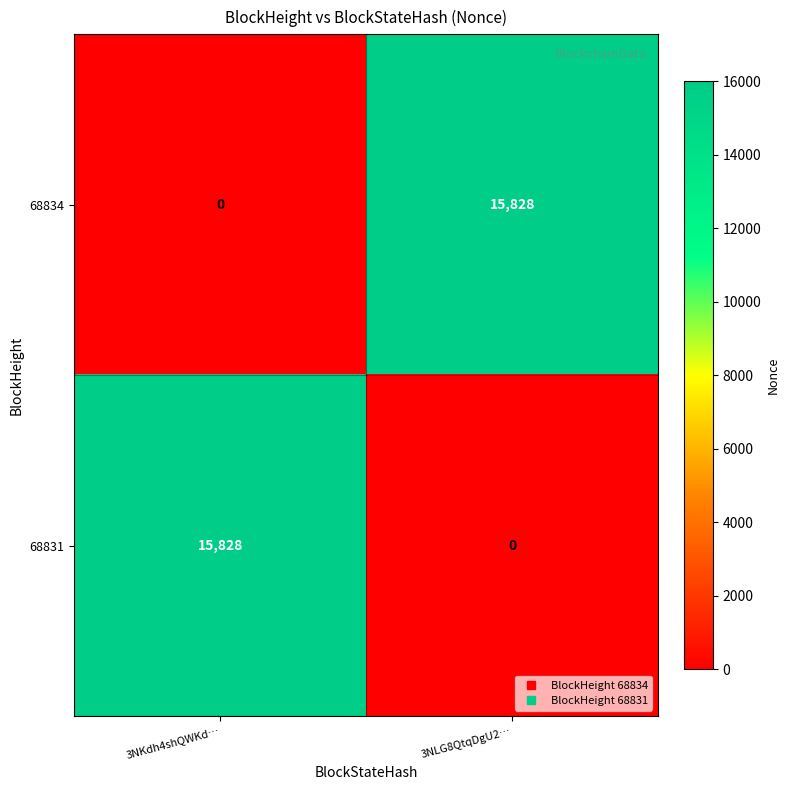

List the labels in order of 68834 value, largest first.

3NLG8QtqDgU2…, 3NKdh4shQWKd…